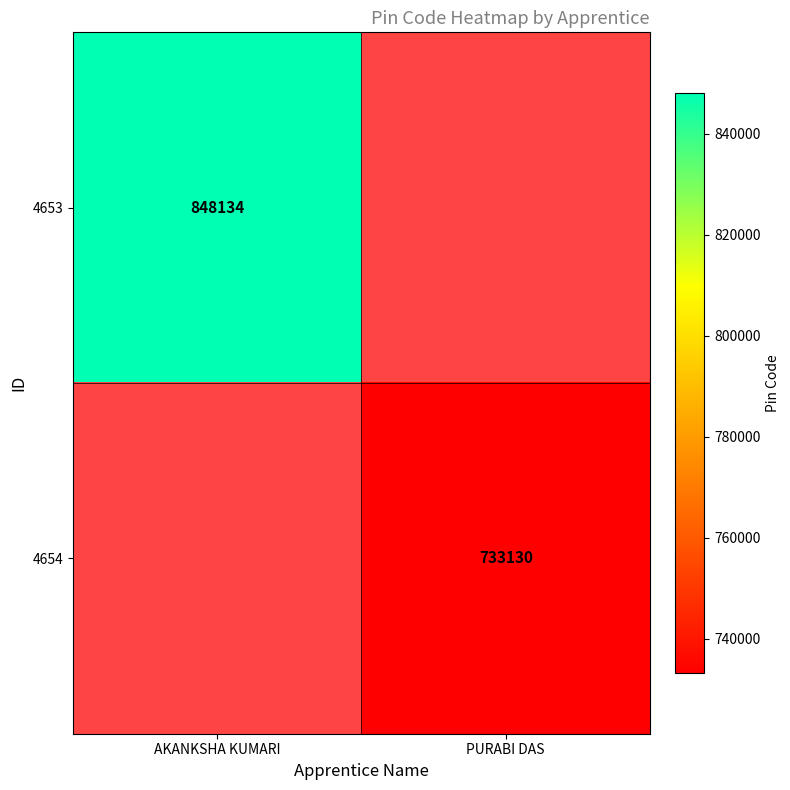

True or false: 4653 has a value of 1413212 at AKANKSHA KUMARI.

False